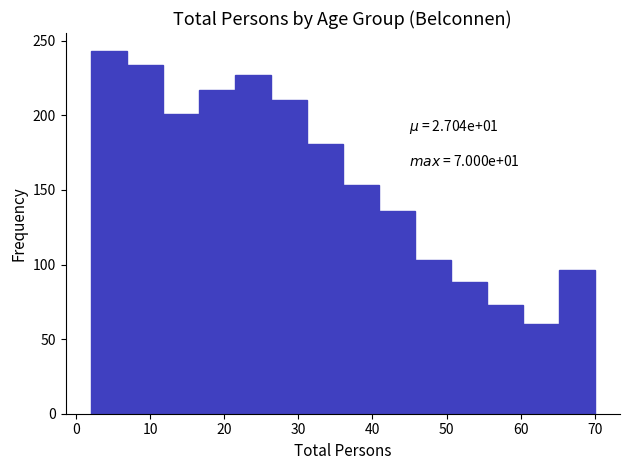

Over which range of the x-axis is the bar tallest?

2 to 7